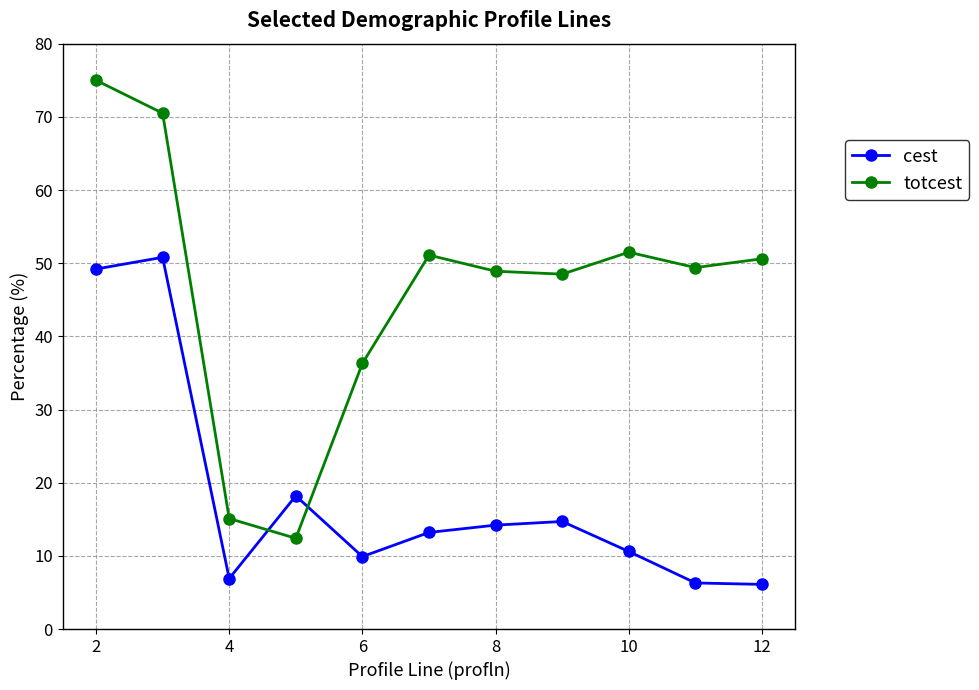

What is the maximum value for cest?

50.8